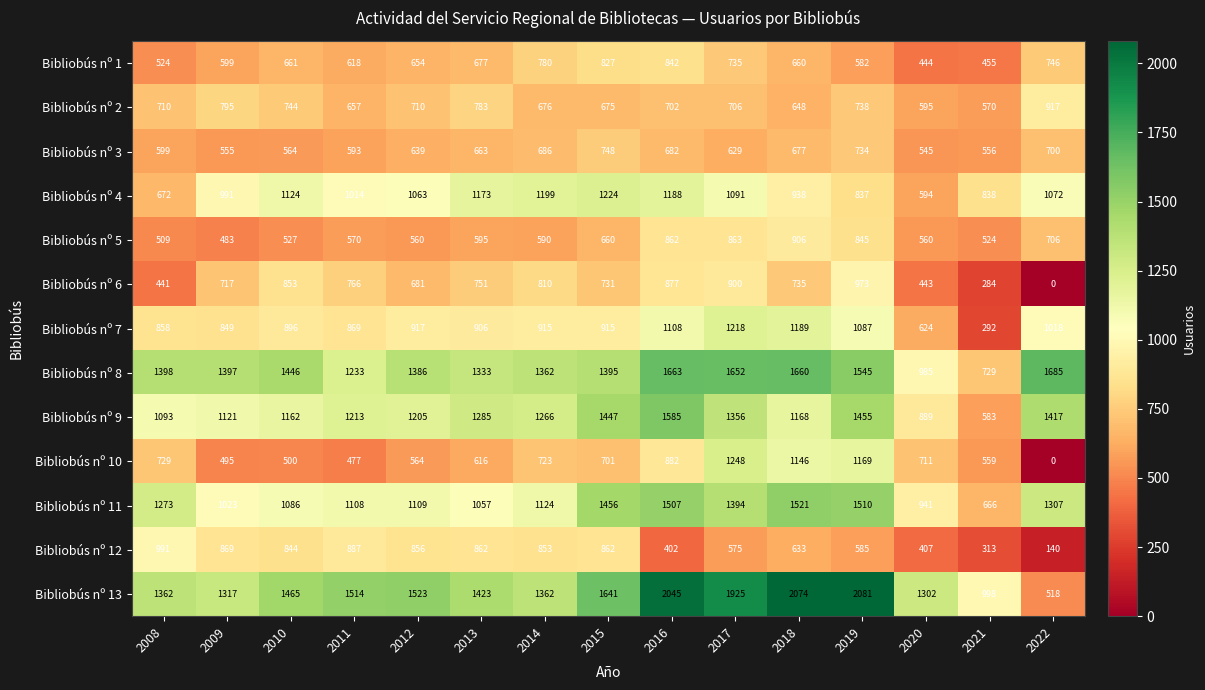

Read the Bibliobús nº 1 value at 2020.

444